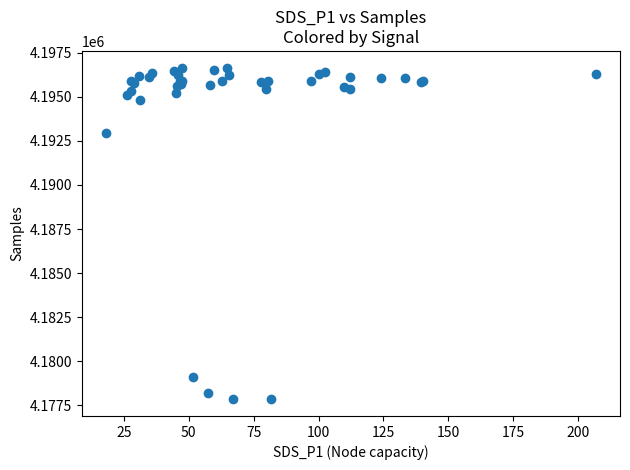

What Y value in the scatter plot is closest to 4187248?

4192980